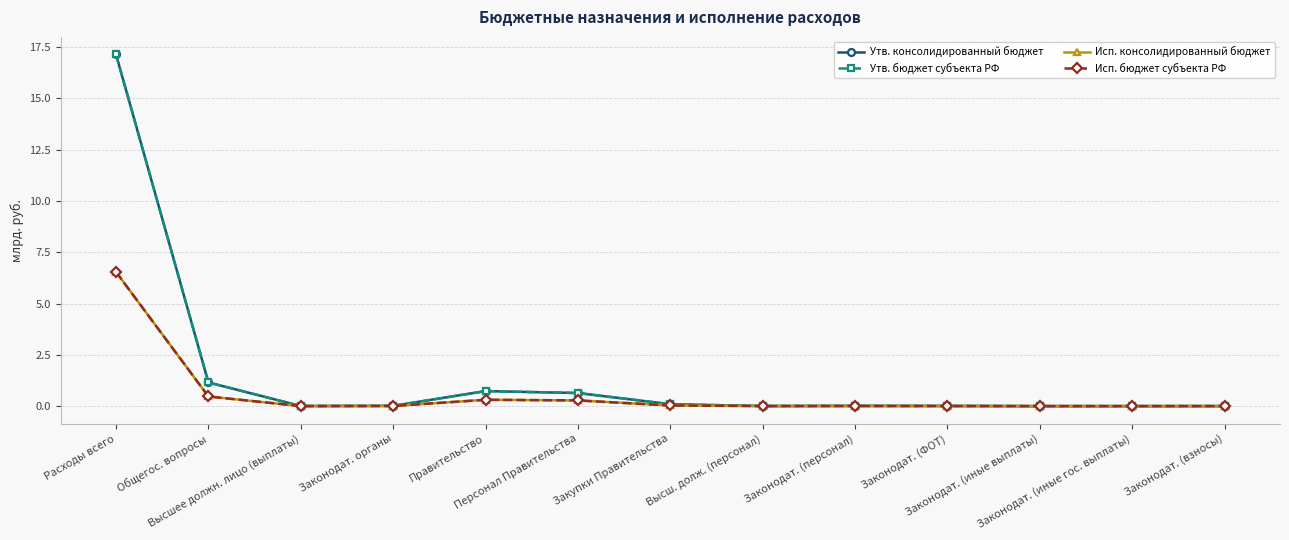

Is this an area chart (filled region under the line)?

No